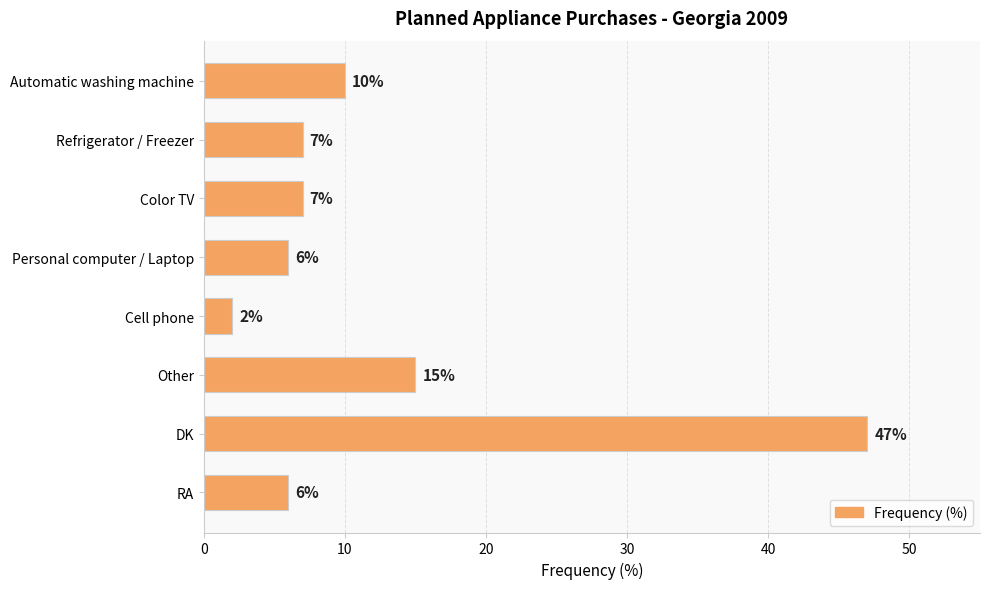

What is the value of the 3rd bar from the top?

7